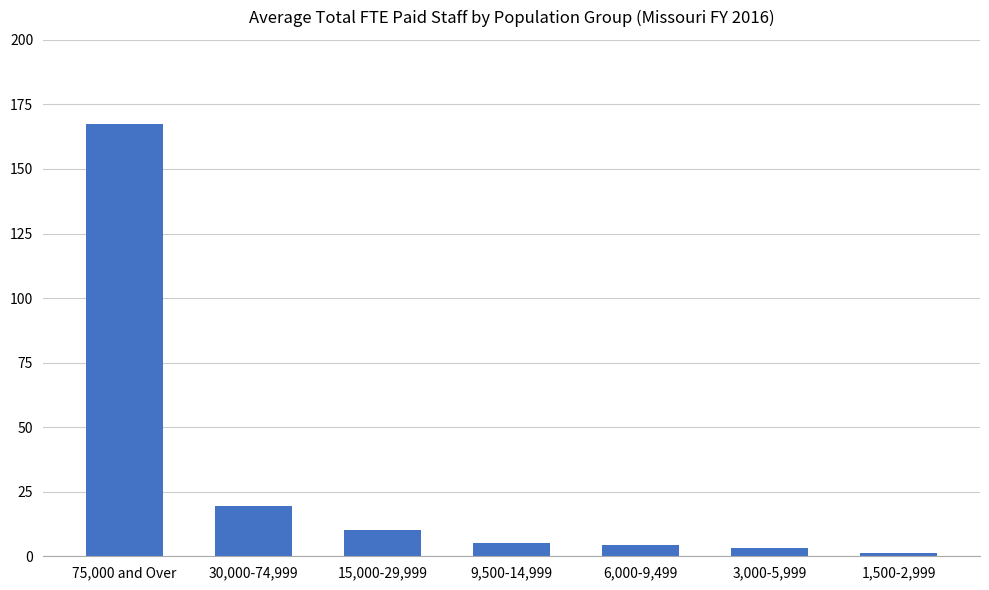

Is it true that the value at 3,000-5,999 is 3.2?

True